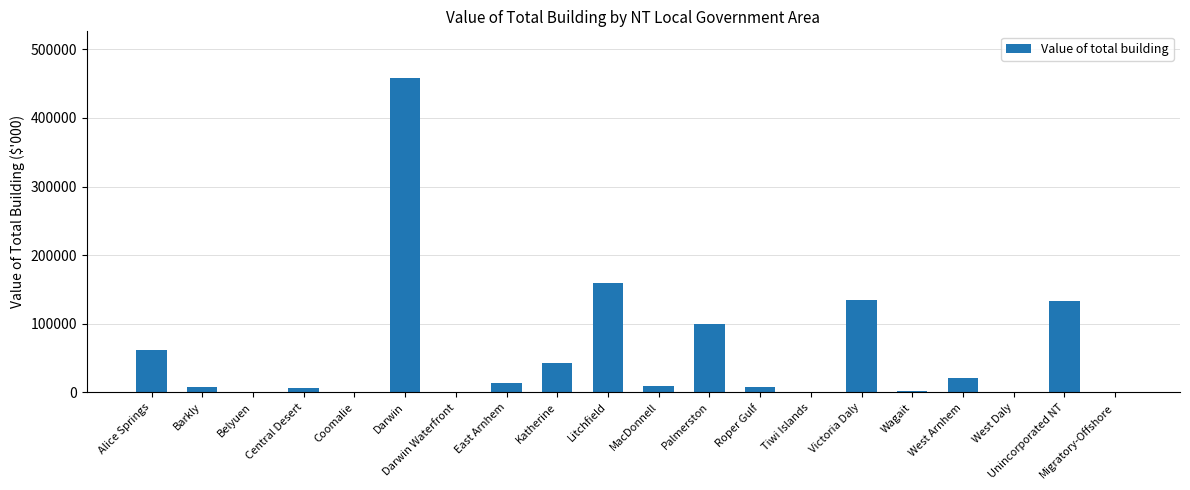

How many series are shown in this chart?

1